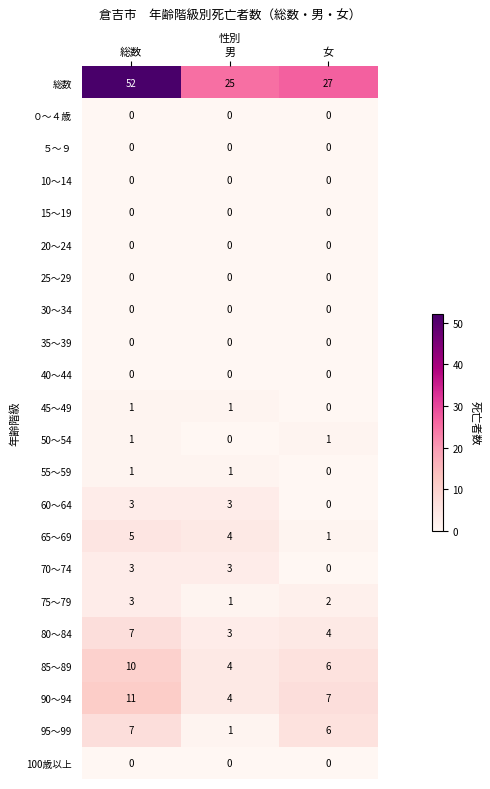

The 50～54 series shows 1 at 女. True or false?

True